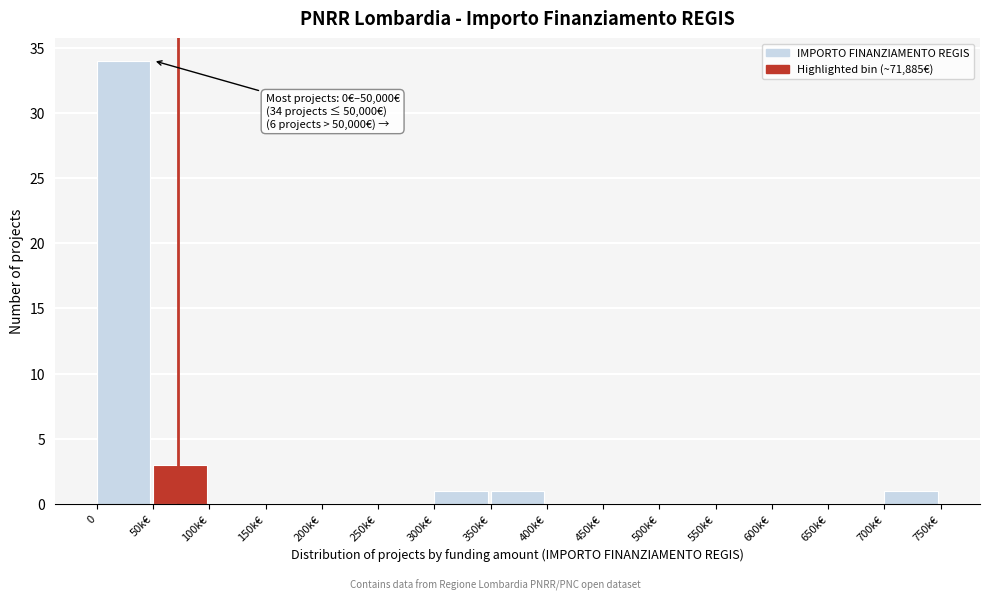

Reading left to right, transcribe all the data shown in this chart.

0=34	50k€=3	100k€=0	150k€=0	200k€=0	250k€=0	300k€=1	350k€=1	400k€=0	450k€=0	500k€=0	550k€=0	600k€=0	650k€=0	700k€=1